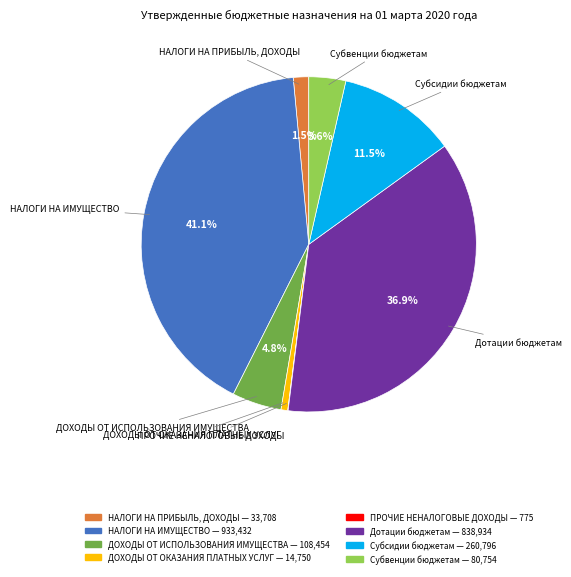

Between Субвенции бюджетам and НАЛОГИ НА ПРИБЫЛЬ, ДОХОДЫ, which is larger?

Субвенции бюджетам